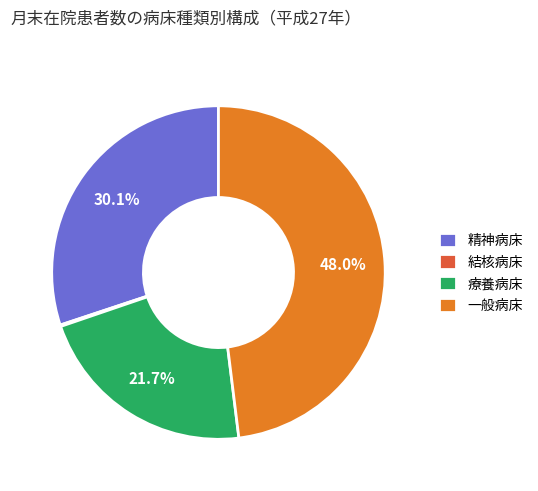

What is the ratio of the value at 精神病床 to the value at 療養病床?

1.4